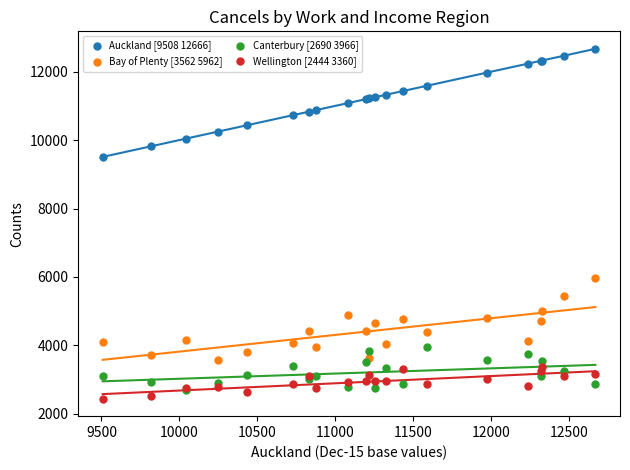

Which series has the widest spread of Y values?

Auckland [9508 12666]